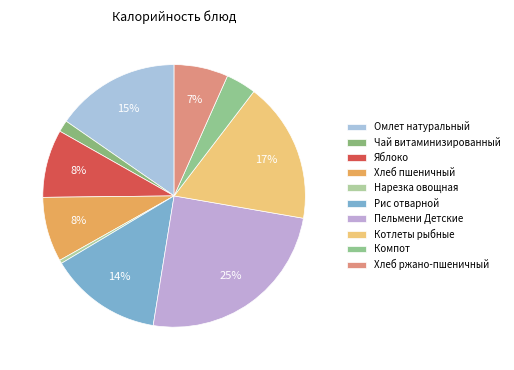

Count the number of slices in the pie.

10